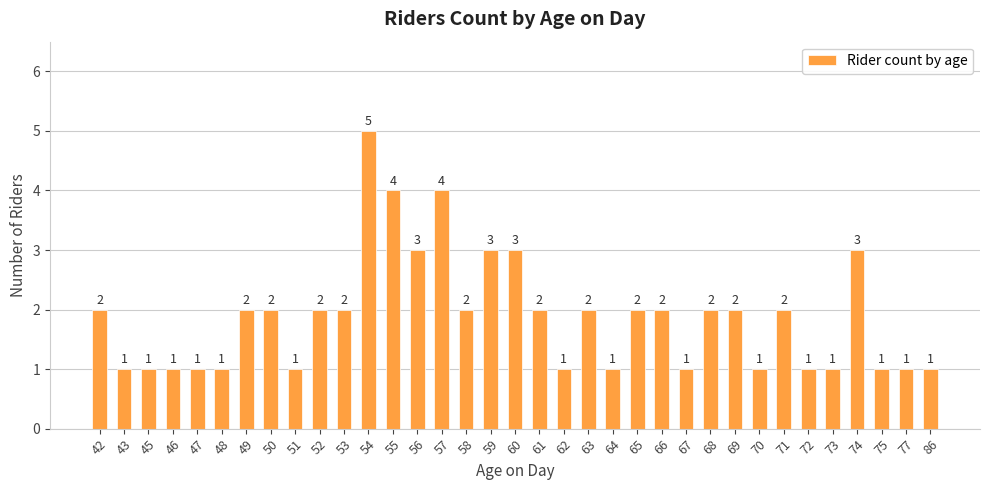

What is the average value?

2